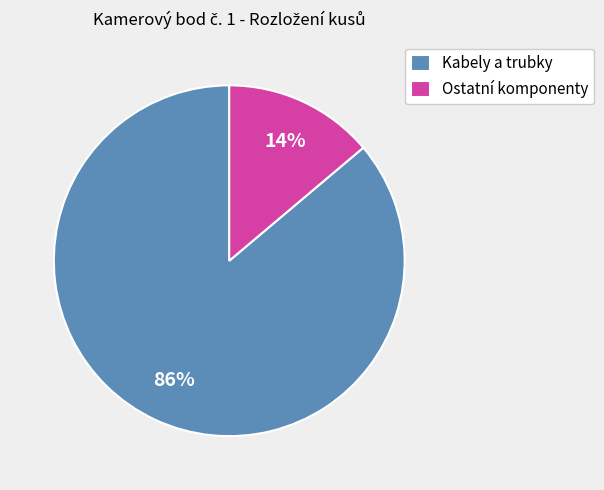

To the nearest percent, what is the average slice percentage?

50%